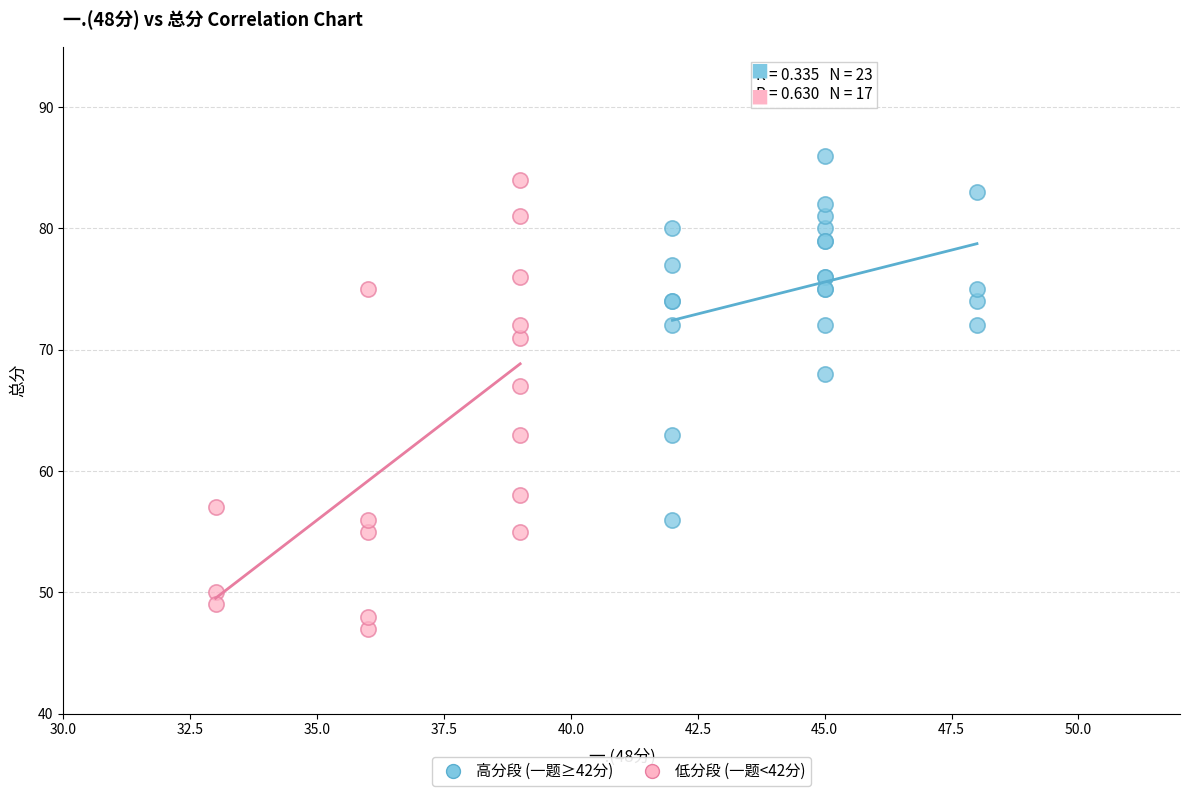

What are all the series names shown in the legend?

高分段 (一题≥42分), 低分段 (一题<42分)